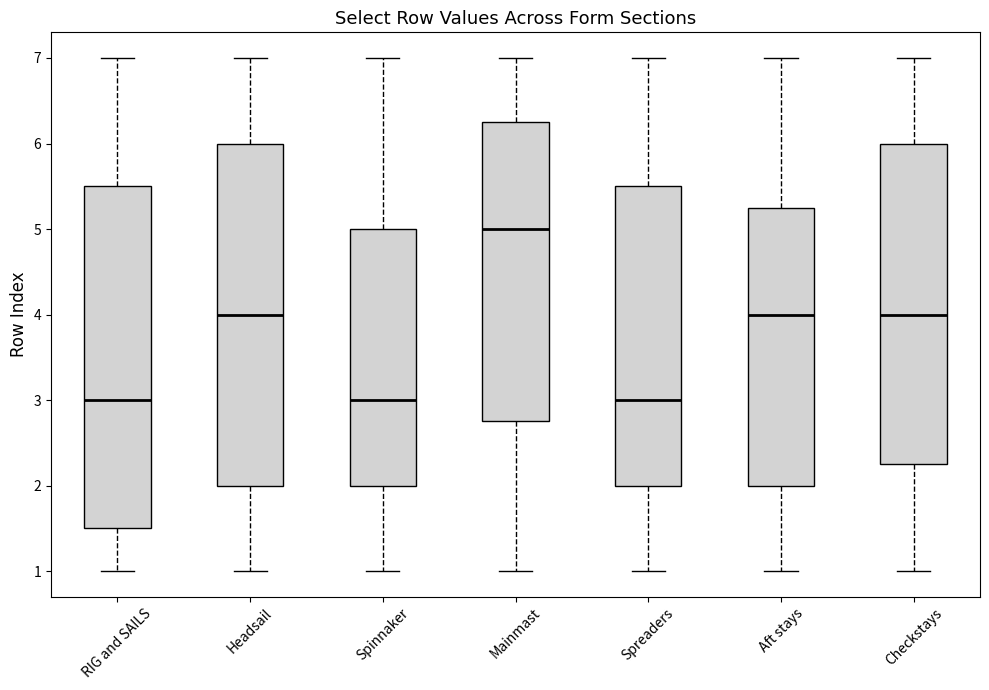

Which box has the highest median line?

Mainmast